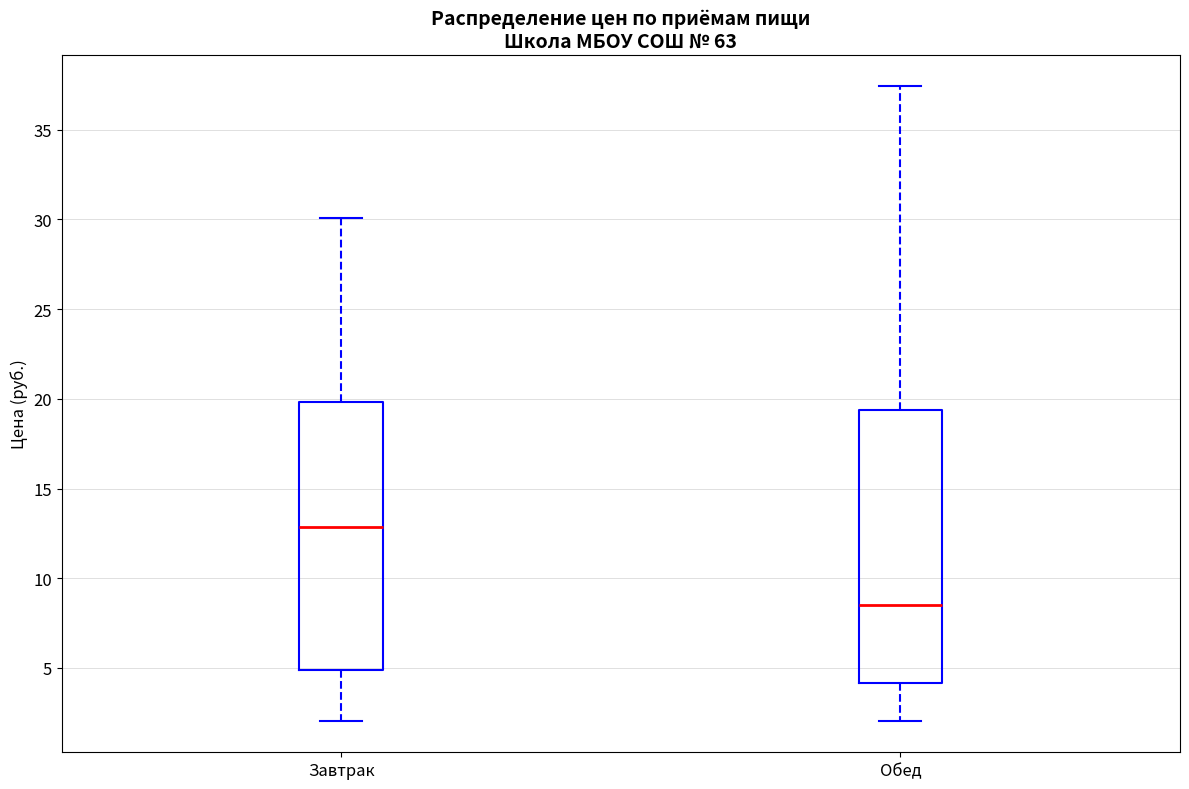

Where is the lower edge of the box for Обед on the y-axis? The values are not printed on the chart, so give them approximately, as read against the axis.

4.0